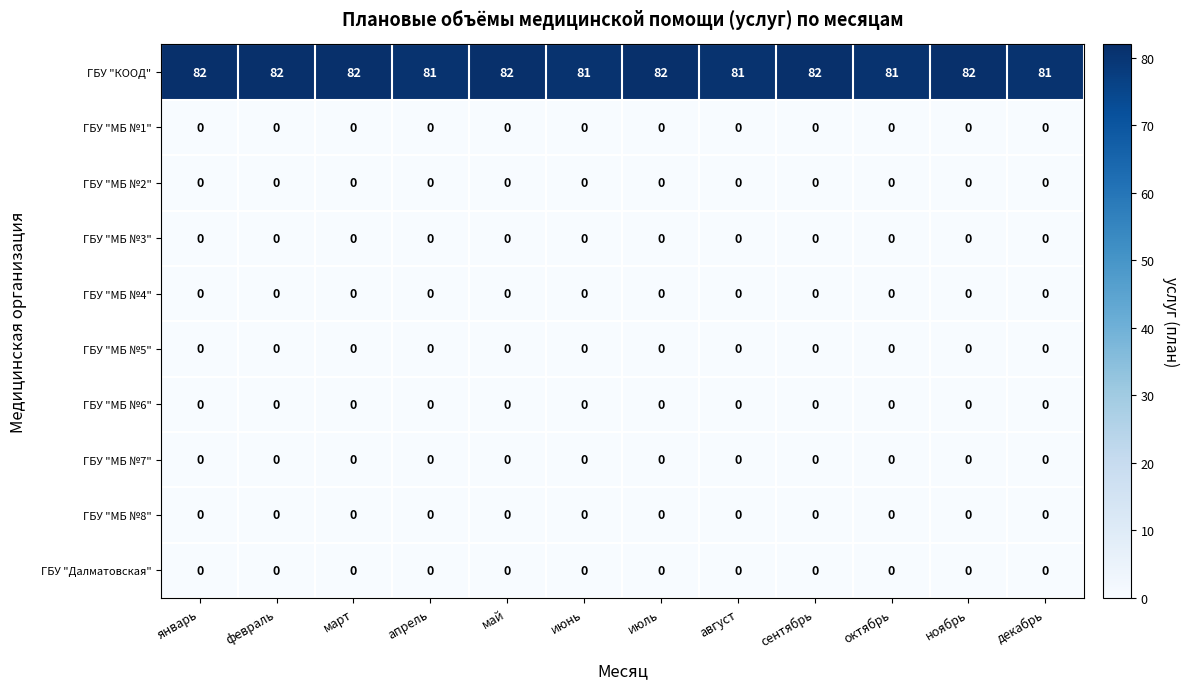

What is the maximum value shown in the chart?

82